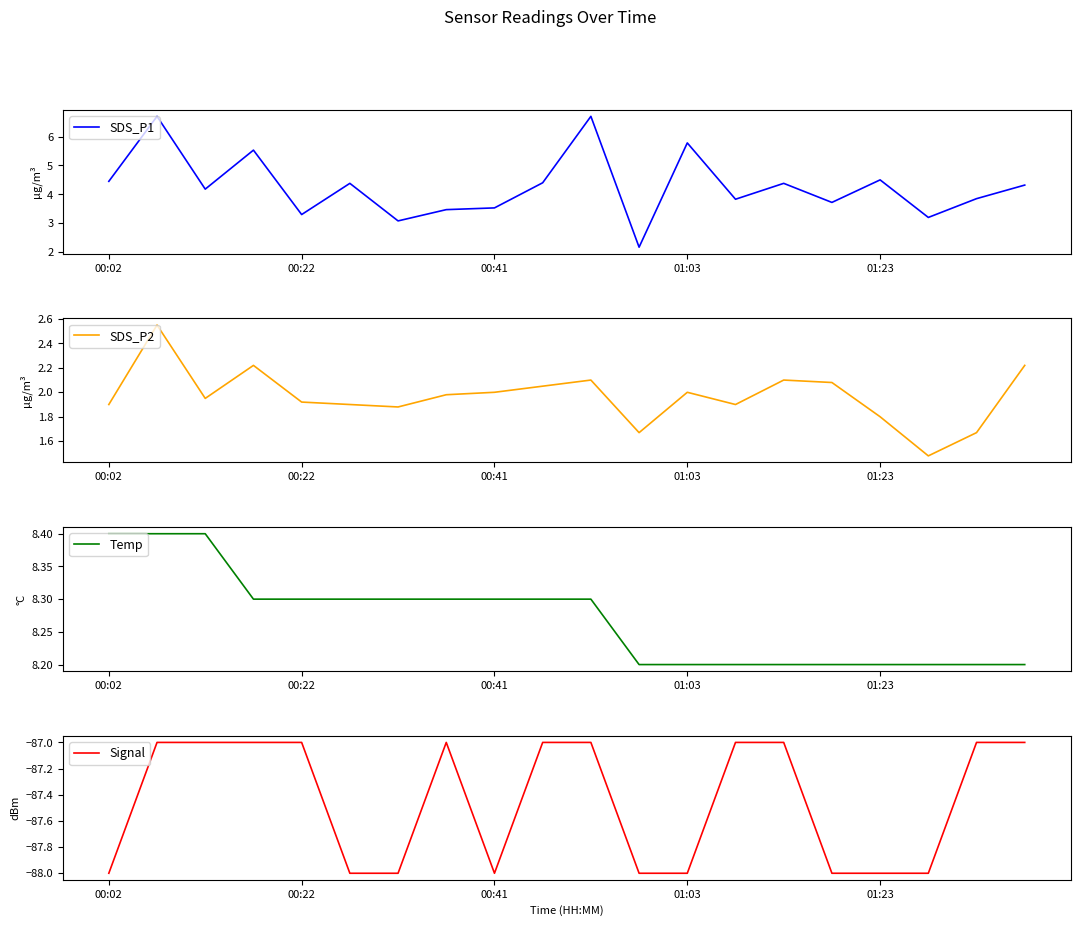

Is it true that SDS_P2 equals 2.0 at 00:41?

True